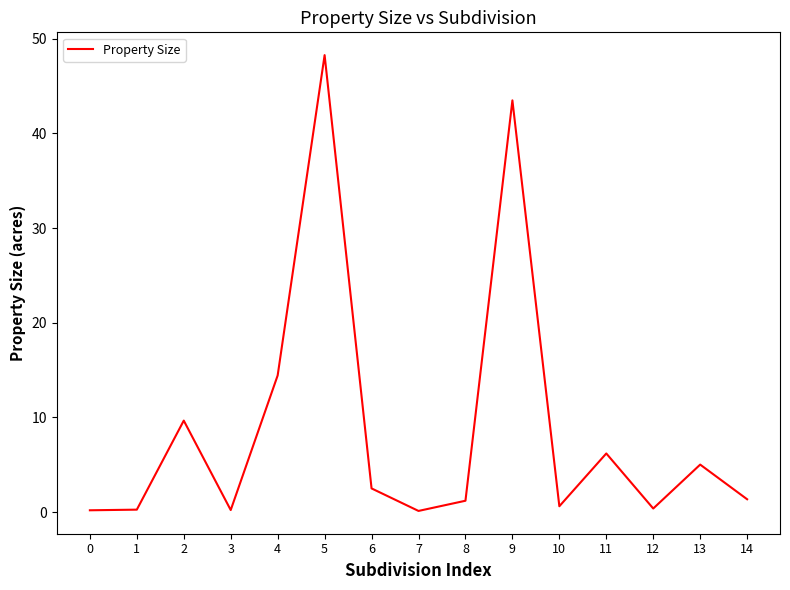

How many lines are shown in the chart?

1